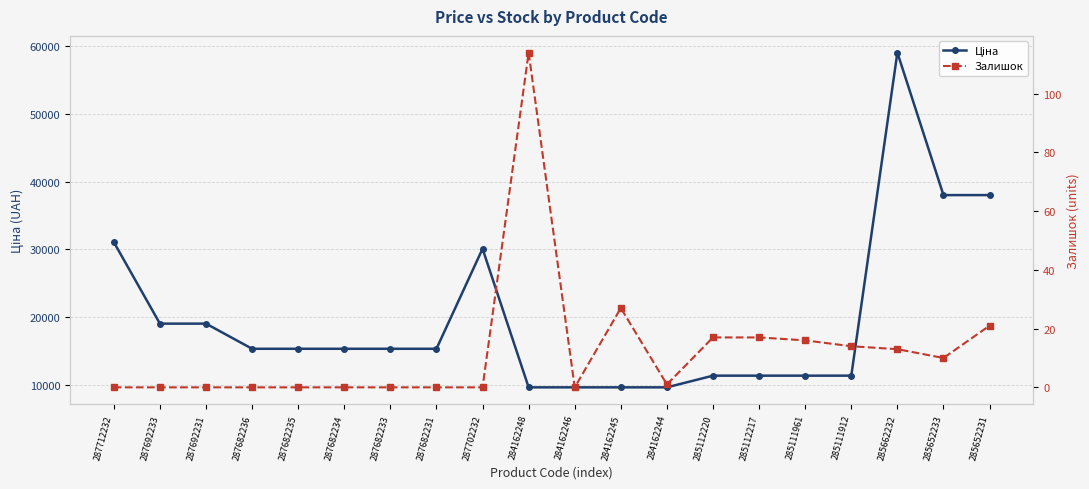

True or false: Залишок has a value of 0.0 at 284162246.

True